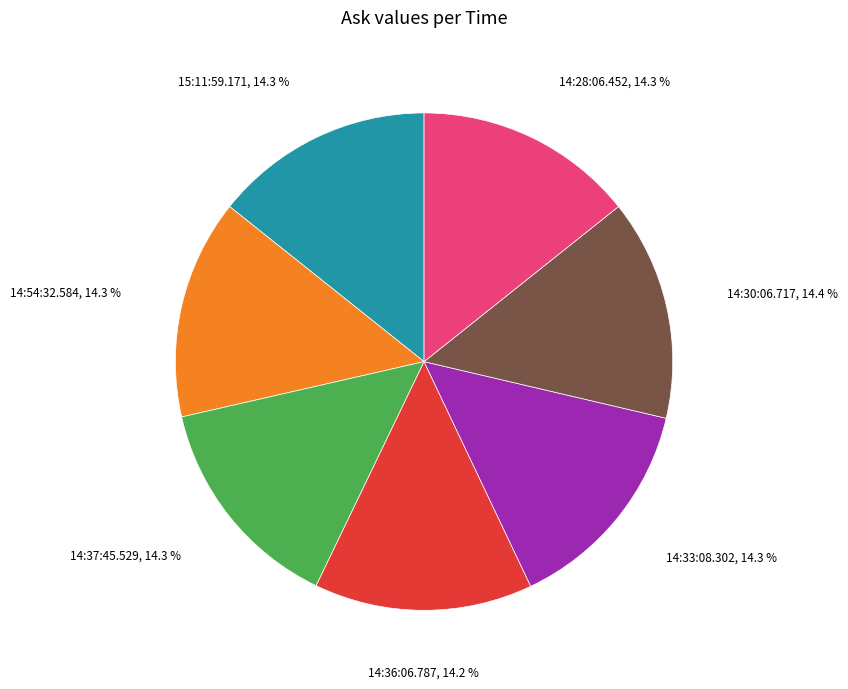

Does 14:30:06.717 account for over 50% of the chart?

No